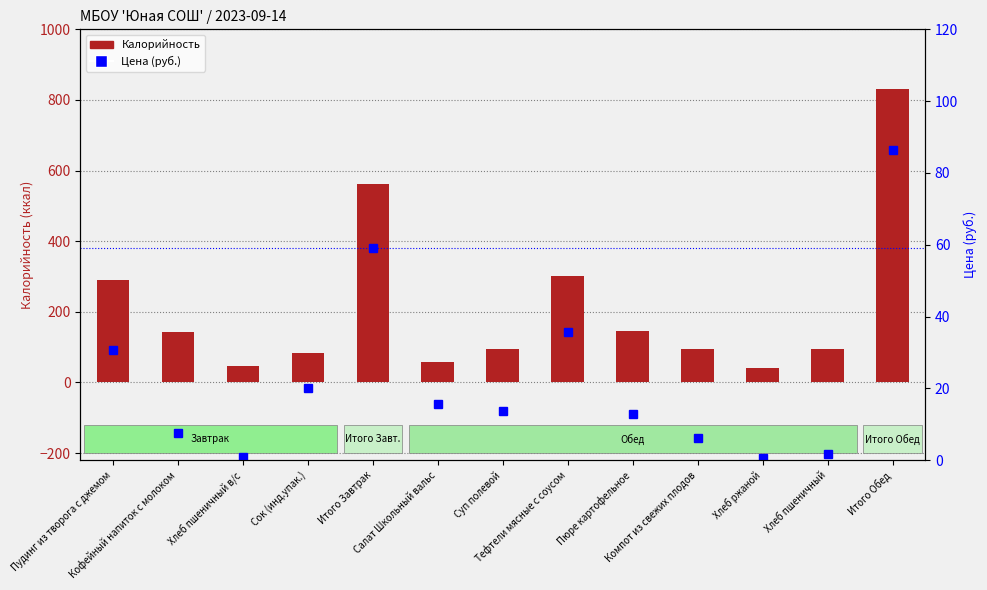

How many series are shown in this chart?

2